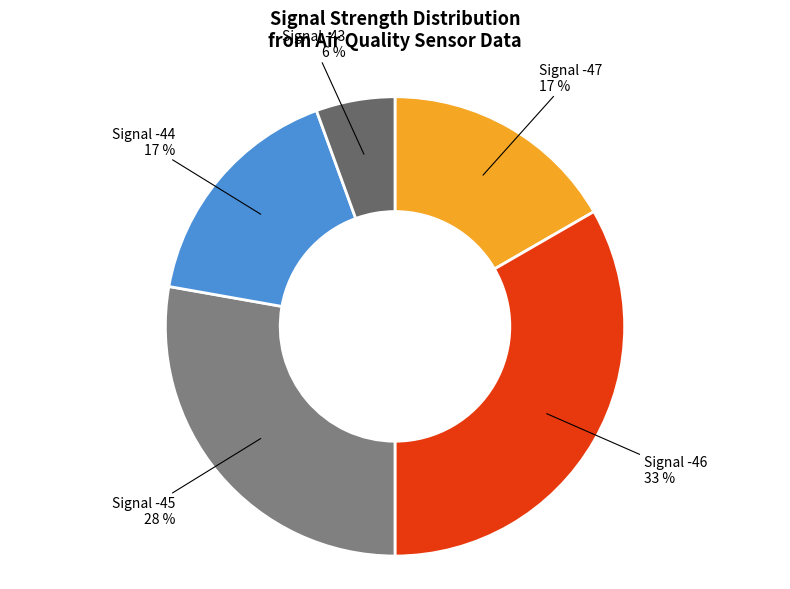

Is the sum of Signal -47 and Signal -45 greater than half?

No